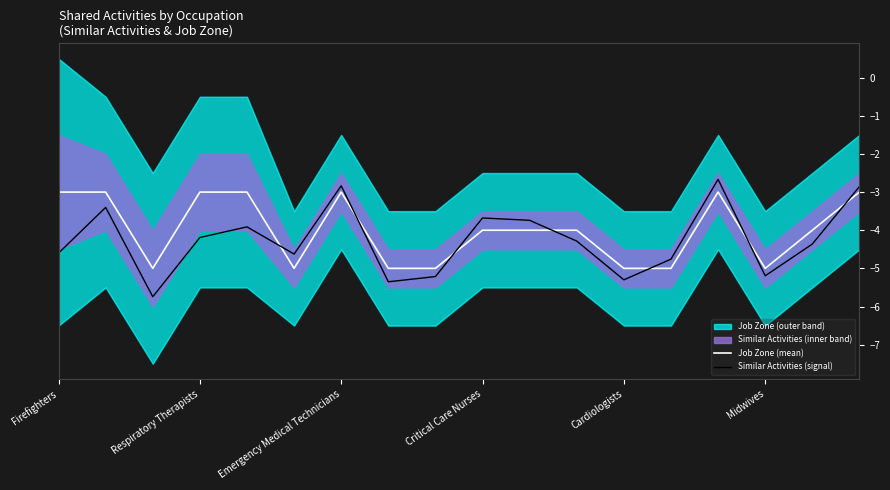

What is the sum of all Job Zone (mean) values?

-72.0